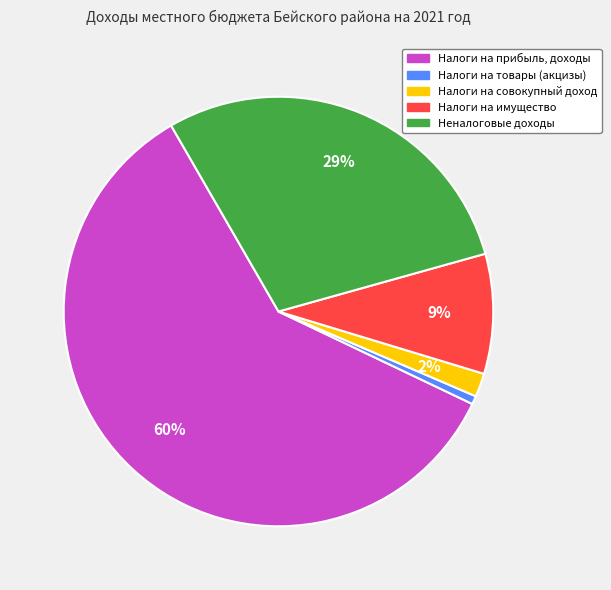

Rank the categories by value from lowest to highest.

Налоги на товары (акцизы), Налоги на совокупный доход, Налоги на имущество, Неналоговые доходы, Налоги на прибыль, доходы